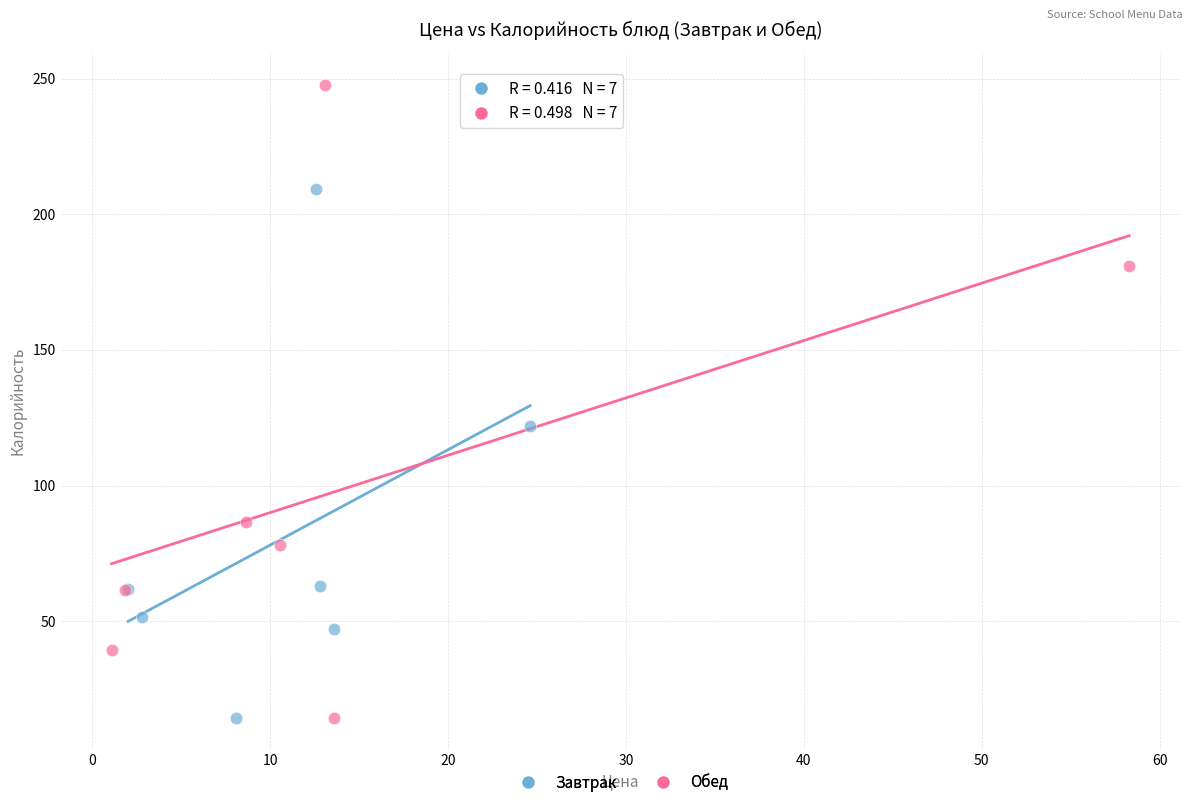

Which series has the largest Y range (max minus min)?

Обед